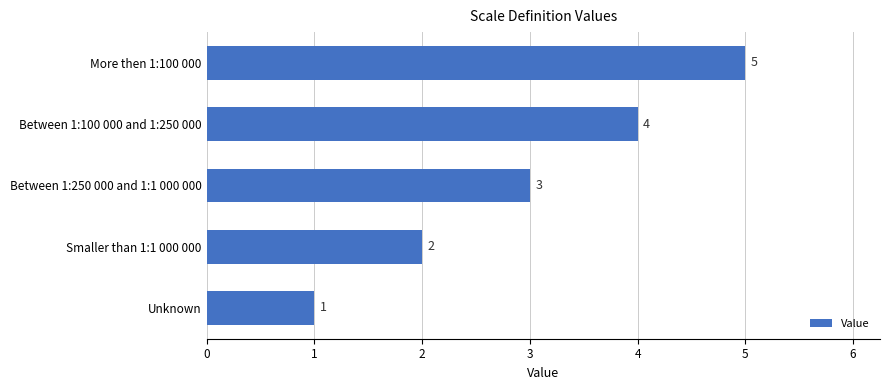

What is the greatest value displayed?

5